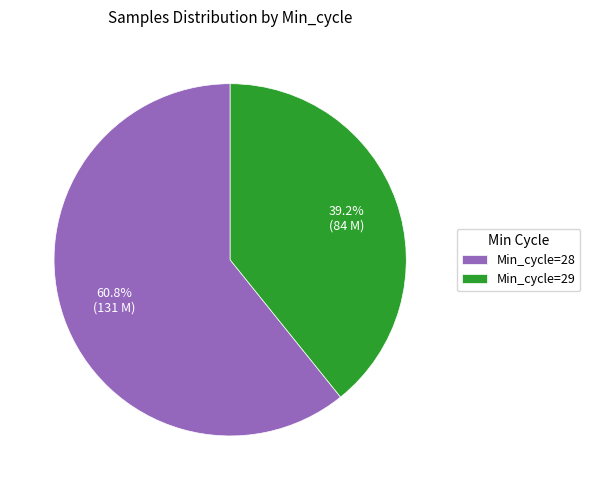

Is there any slice that represents more than half of the pie?

Yes